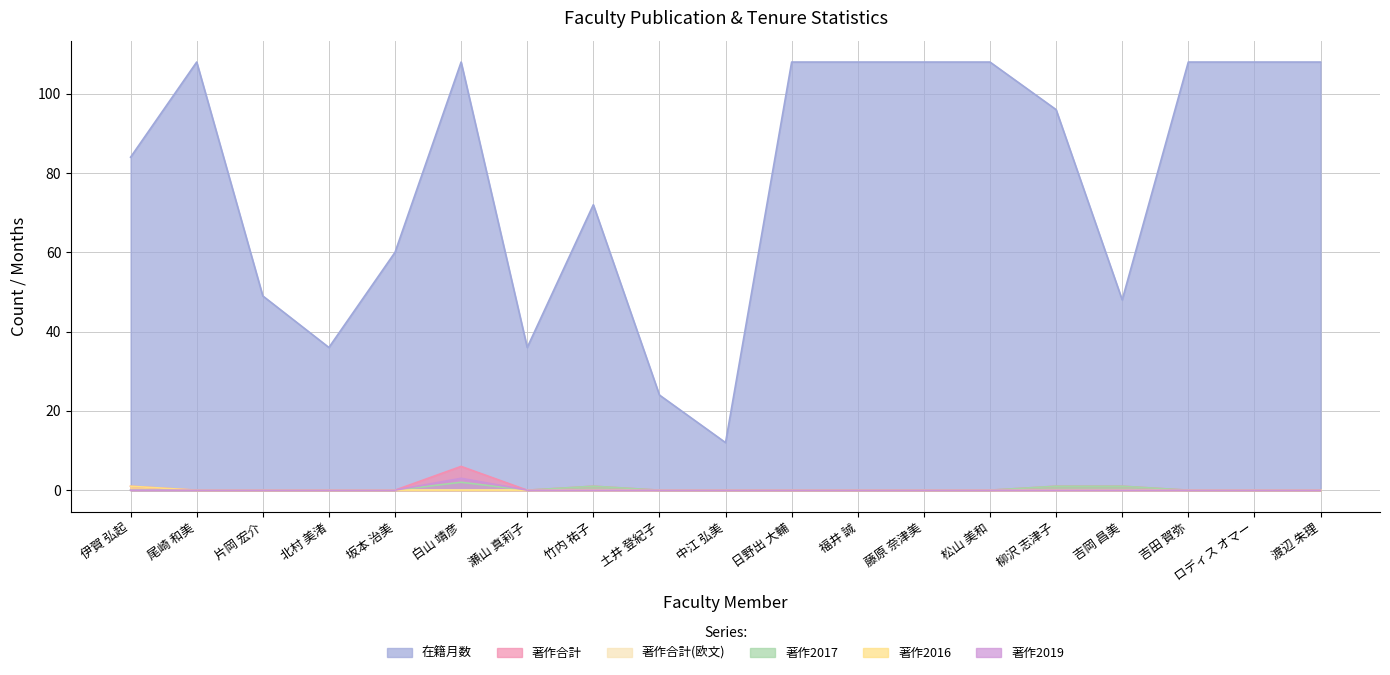

The value of 著作合計 at 片岡 宏介 is 0. True or false?

True